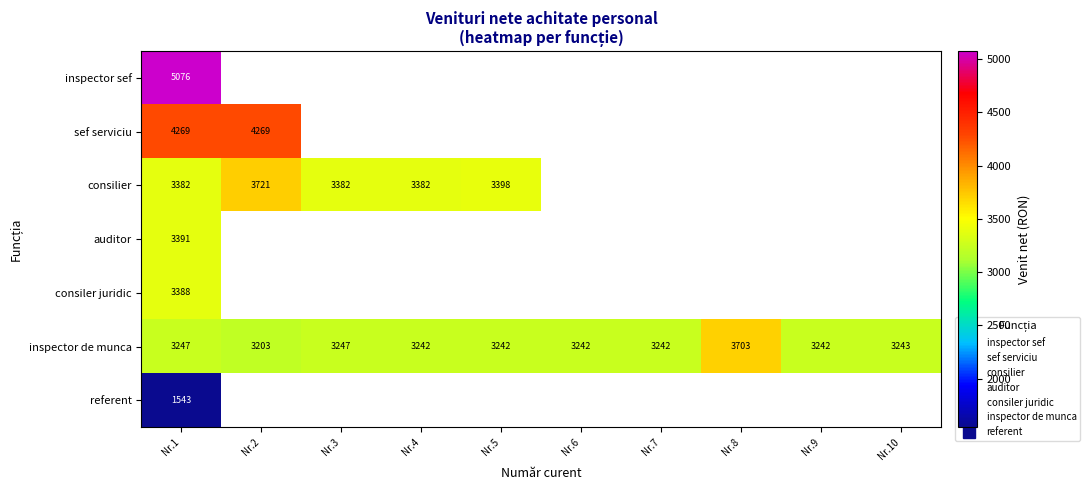

Read the inspector de munca value at Nr.9.

3242.0